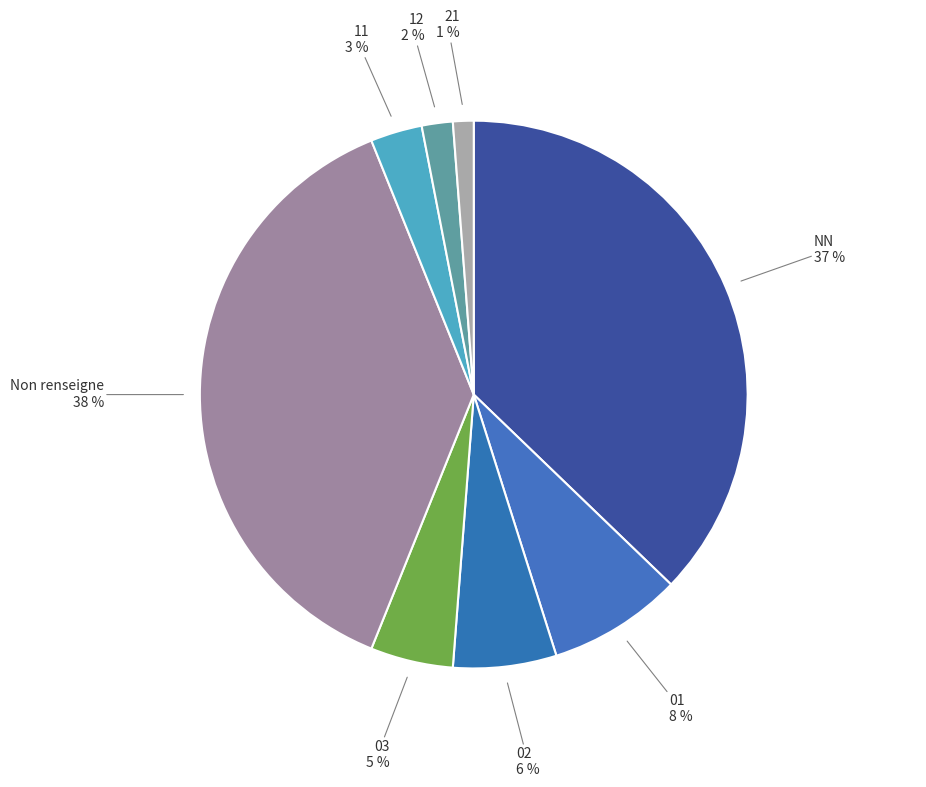

How many slices are in this pie chart?

8